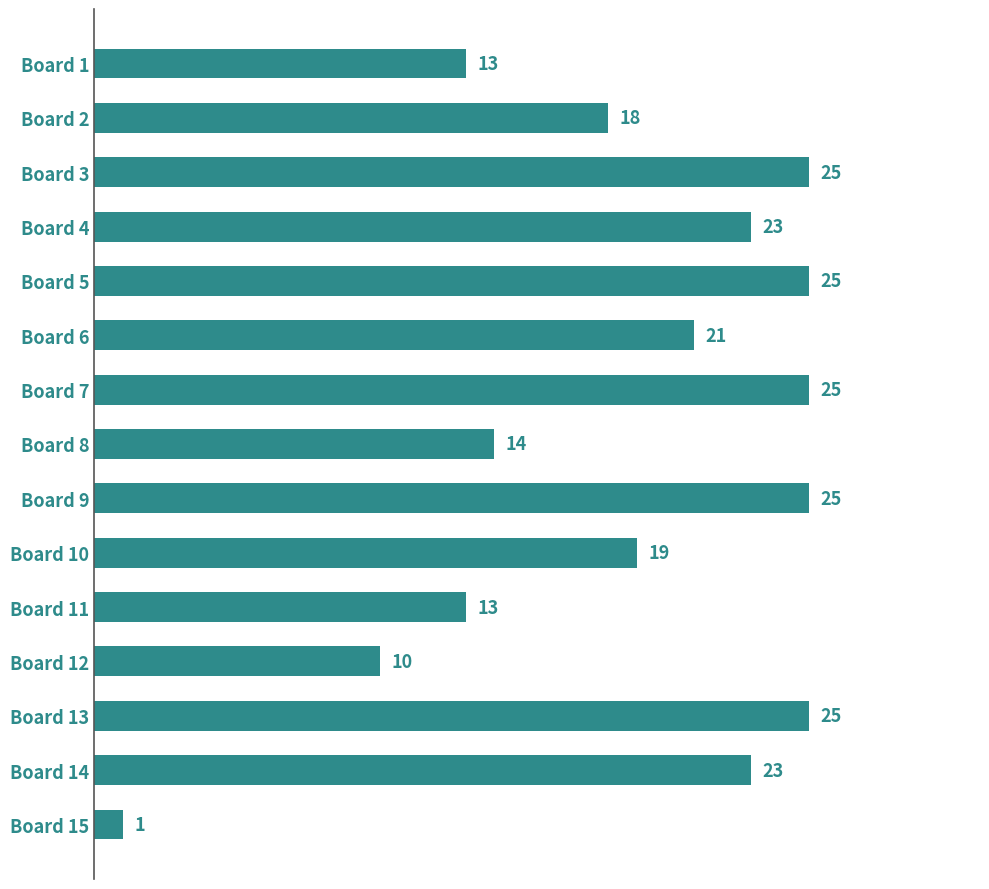

How many values are below 21?

7